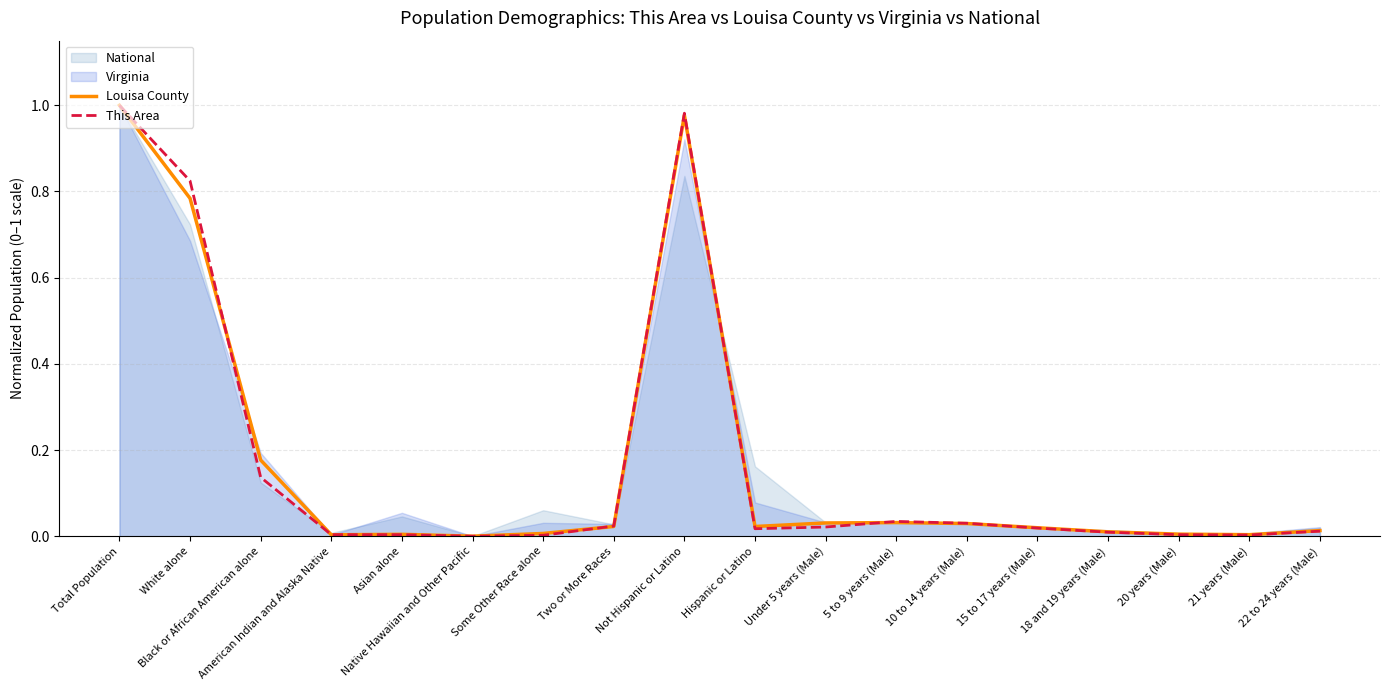

What is the value of the Louisa County point at the 2nd from the left?

0.8